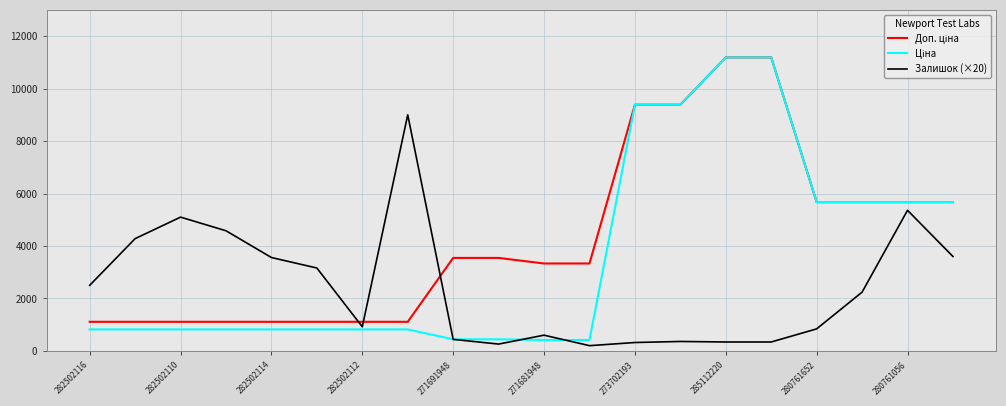

Is this an area chart (filled region under the line)?

No